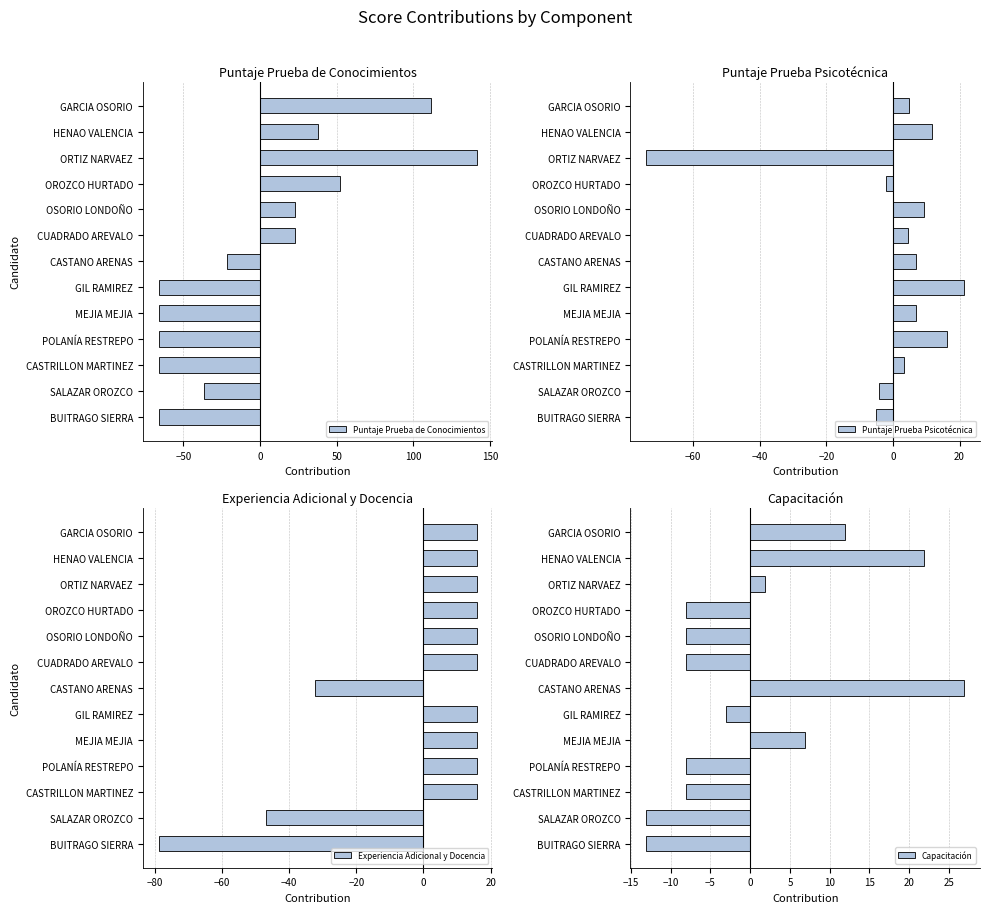

What is the minimum value for Puntaje Prueba de Conocimientos?

-66.0